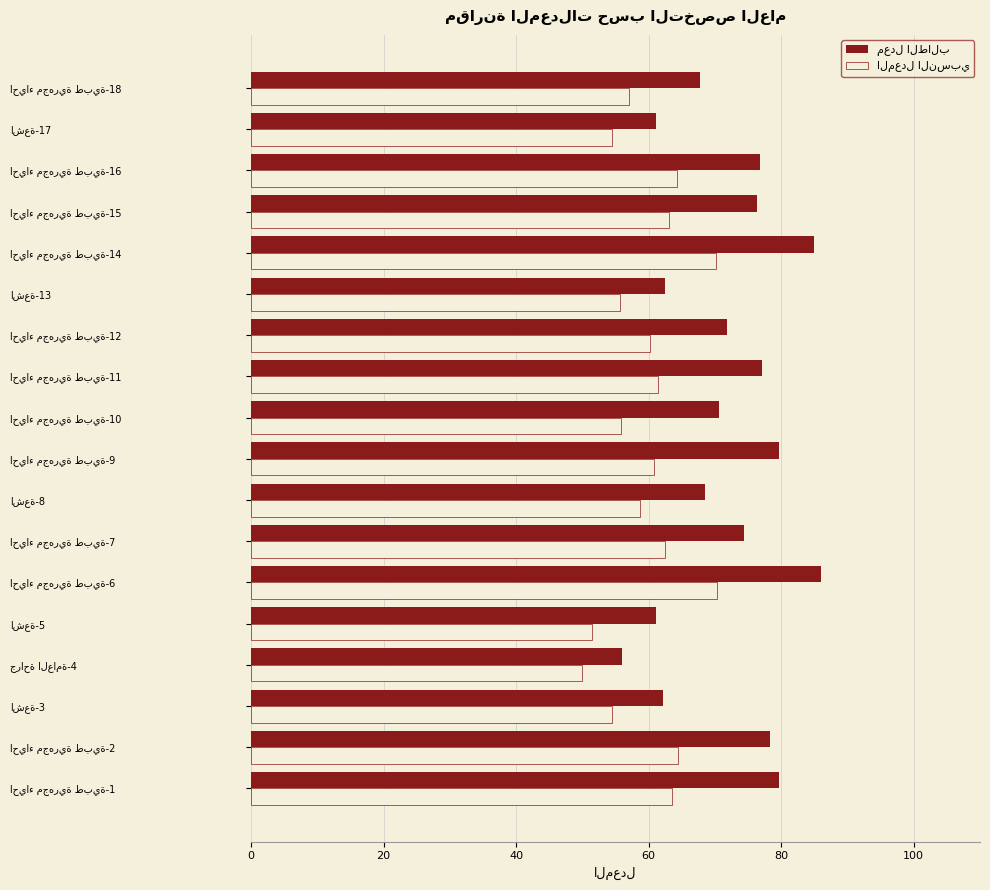

What is the smallest value displayed?

49.9